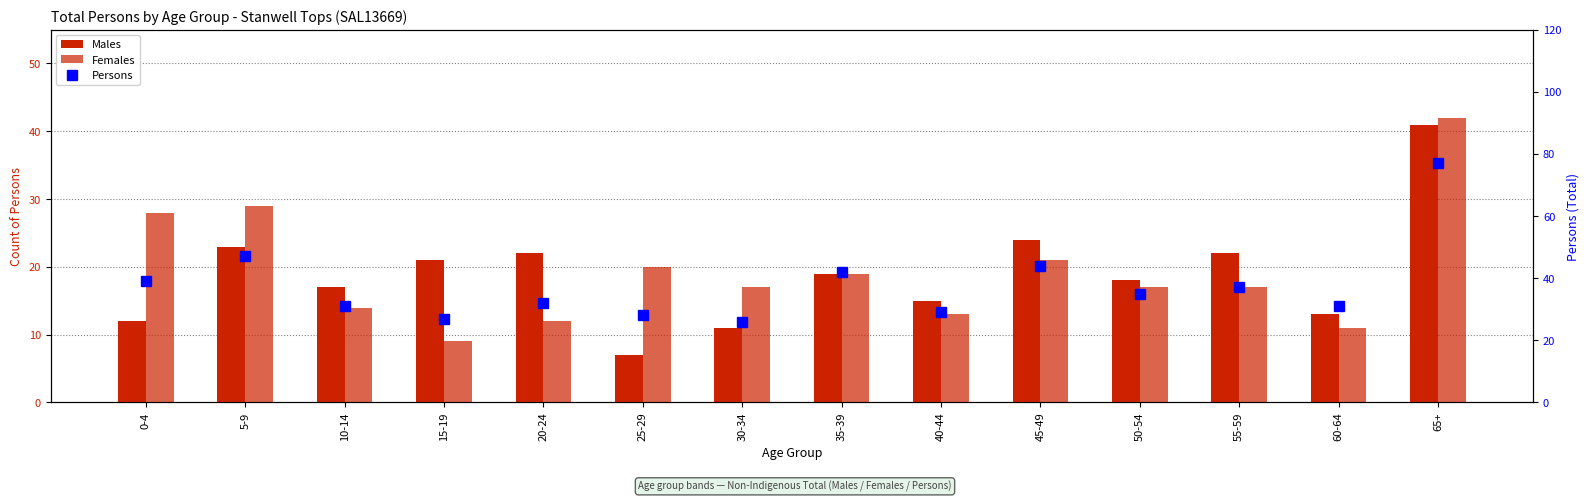

Between 40-44 and 45-49, which series saw the biggest shift?

Persons